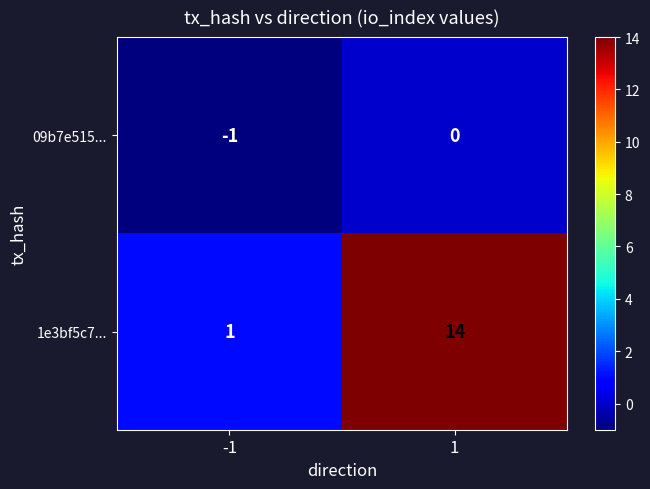

List the labels in order of 09b7e515... value, largest first.

1, -1